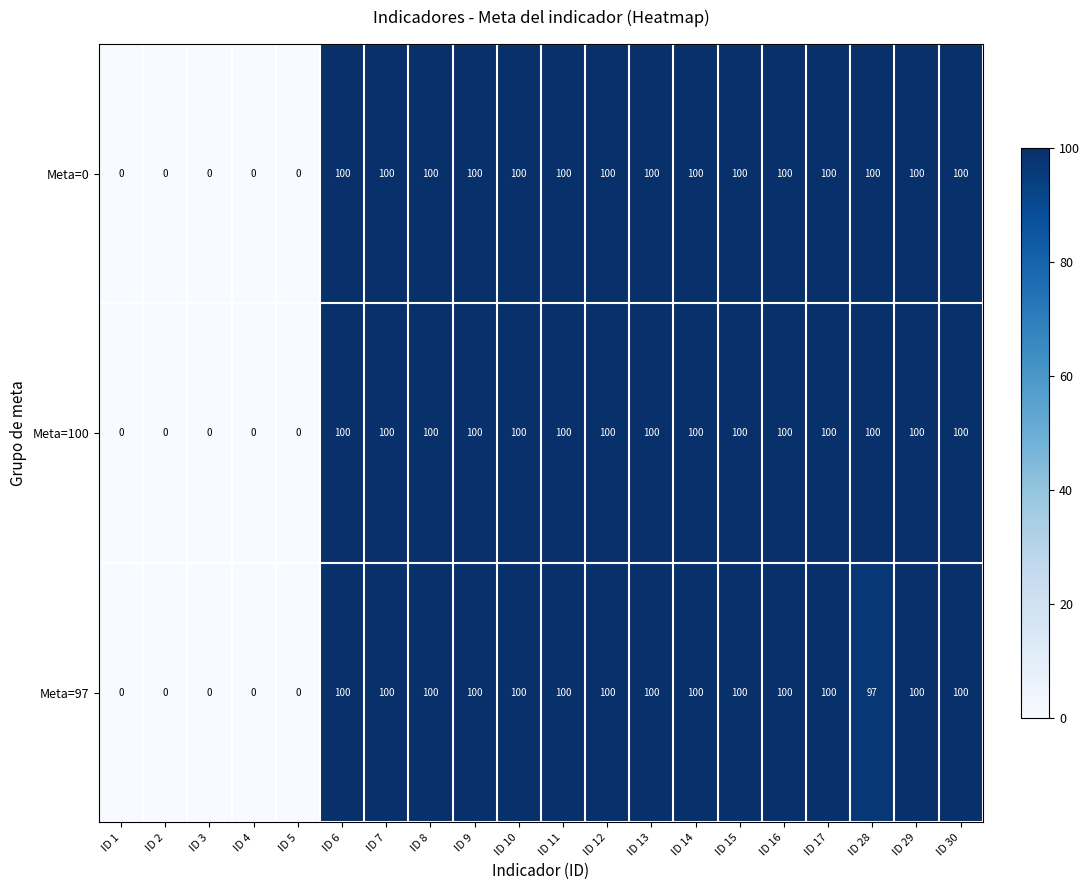

What is the total value across all series at ID 9?

300